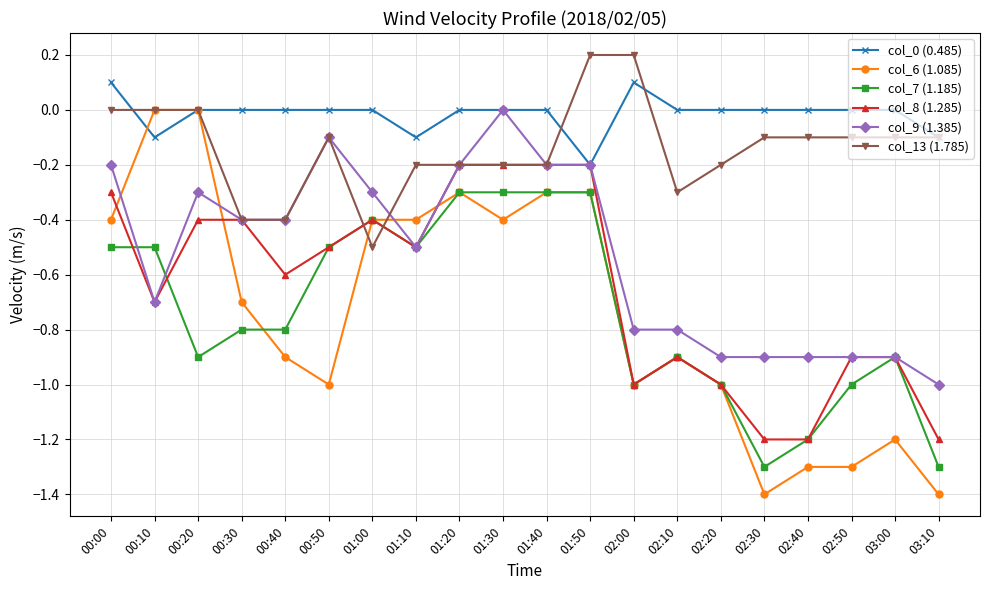

Between which two adjacent categories do col_0 (0.485) and col_6 (1.085) first intersect?

00:00 and 00:10